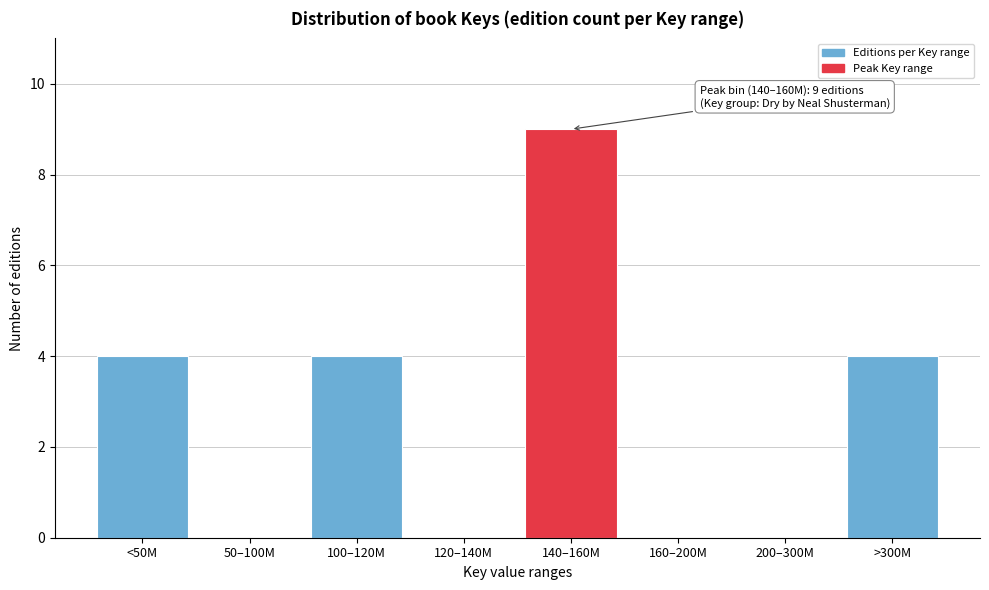

Reading right to left, what are all the values shown in this chart?

>300M=4	200–300M=0	160–200M=0	140–160M=9	120–140M=0	100–120M=4	50–100M=0	<50M=4